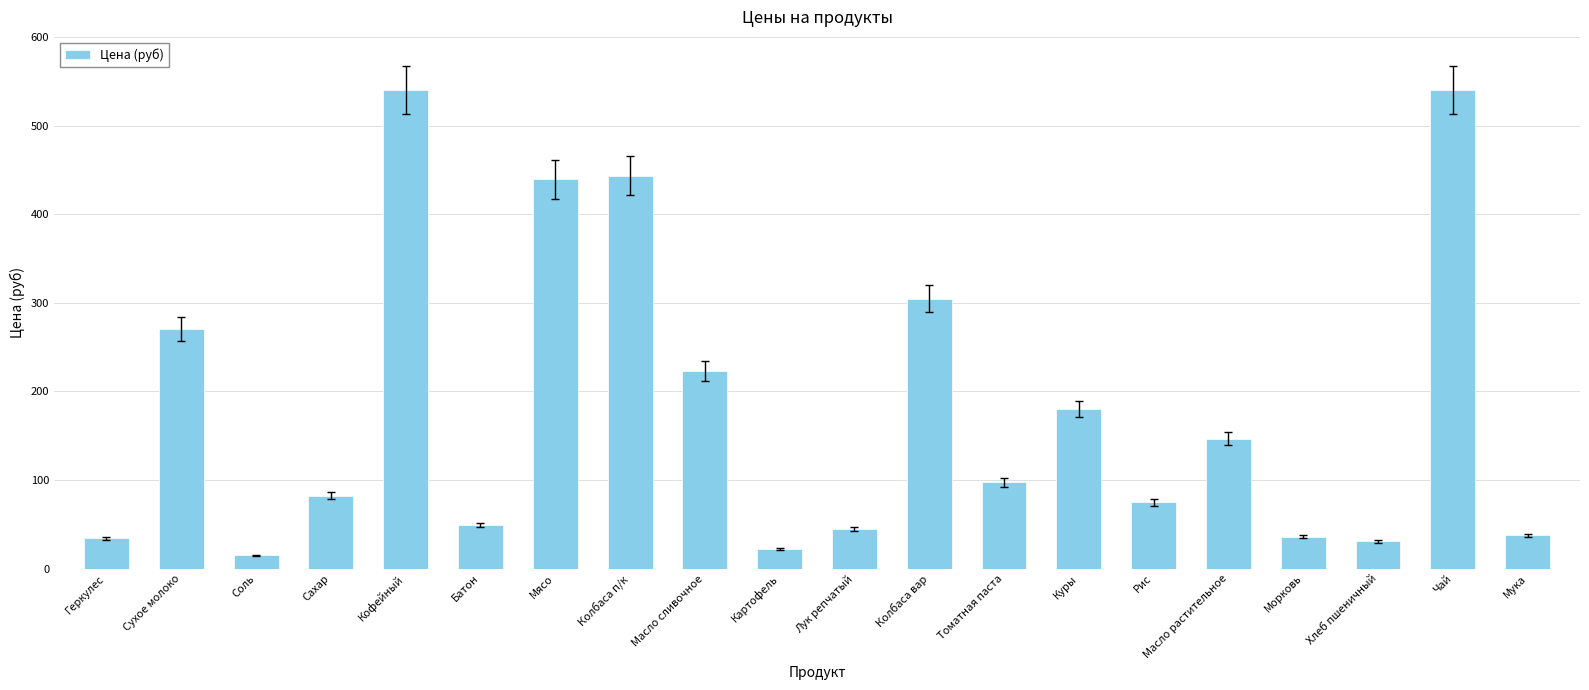

What is the difference between the values at Хлеб пшеничный and Картофель?

8.5